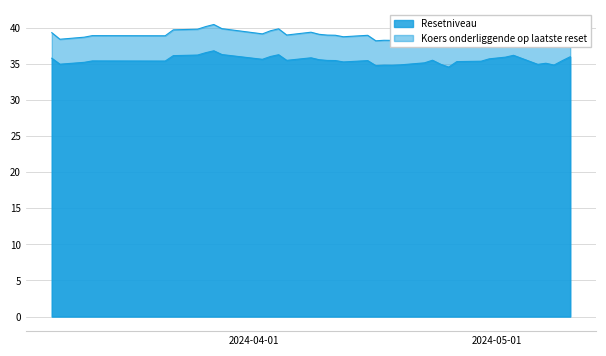

What is the difference between the Koers onderliggende op laatste reset values at 35 and 4?

0.4